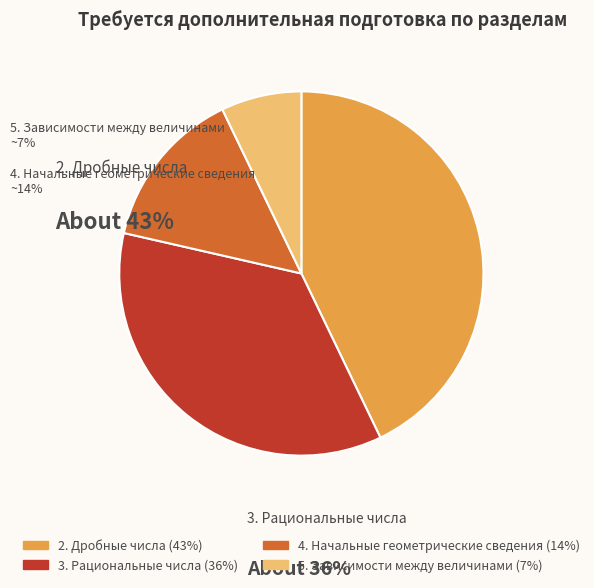

What is the largest slice in the pie chart?

2. Дробные числа